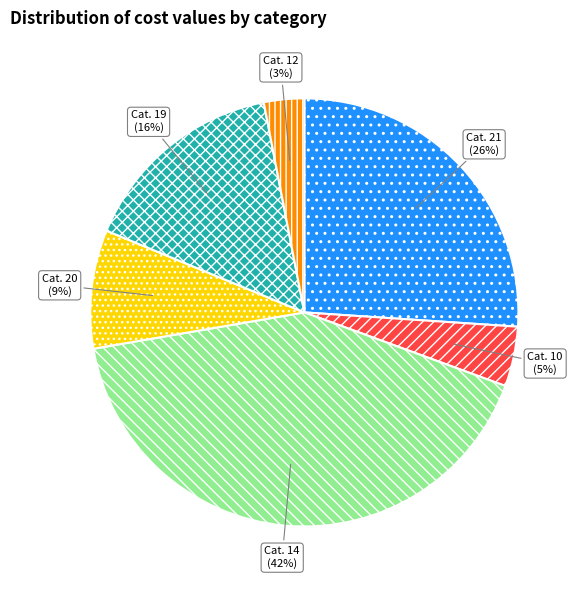

Is there a majority slice in this chart?

No